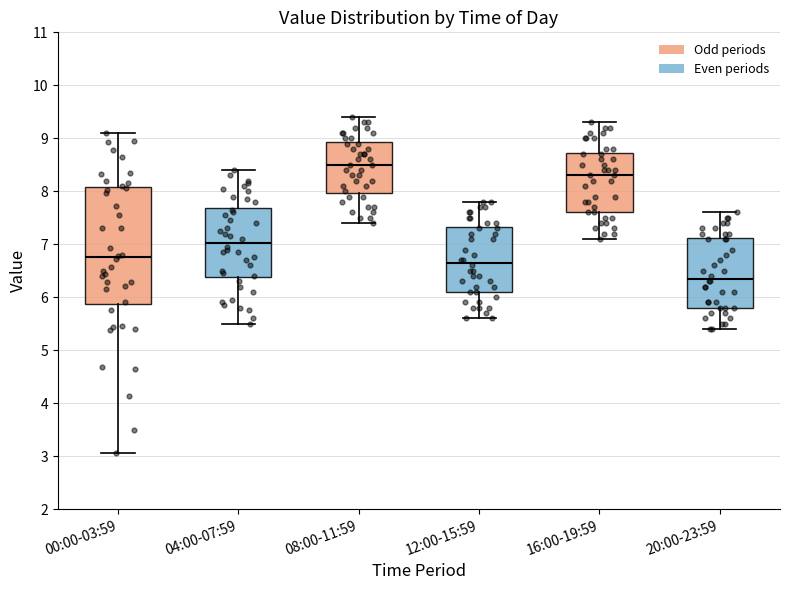

Reading left to right, read every box against the y-axis: the position of its median line, the range the box covers, and the ends of its whiskers. The values are not printed on the chart, so give them approximately, as read against the axis.

00:00-03:59: median 6.8, box 5.9 to 8.1, whiskers 3.1 to 9.1
04:00-07:59: median 7.0, box 6.4 to 7.7, whiskers 5.5 to 8.4
08:00-11:59: median 8.5, box 8.0 to 8.9, whiskers 7.4 to 9.4
12:00-15:59: median 6.7, box 6.1 to 7.3, whiskers 5.6 to 7.8
16:00-19:59: median 8.3, box 7.6 to 8.7, whiskers 7.1 to 9.3
20:00-23:59: median 6.4, box 5.8 to 7.1, whiskers 5.4 to 7.6